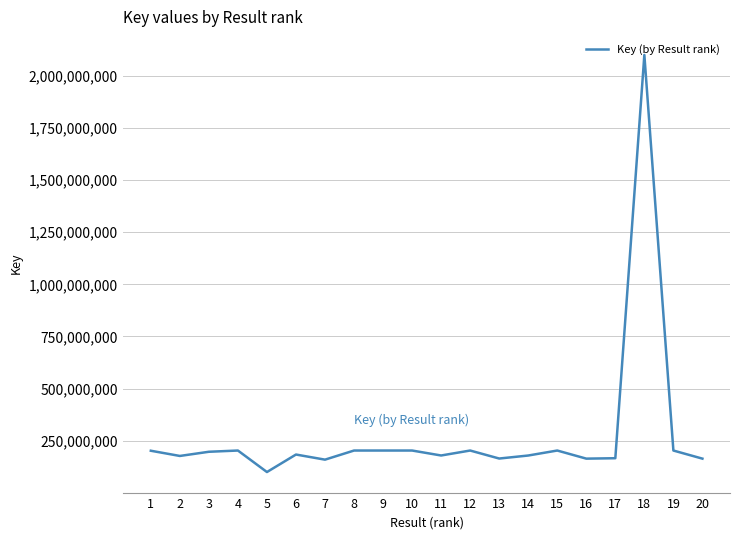

What is the minimum value shown in the chart?

100197278